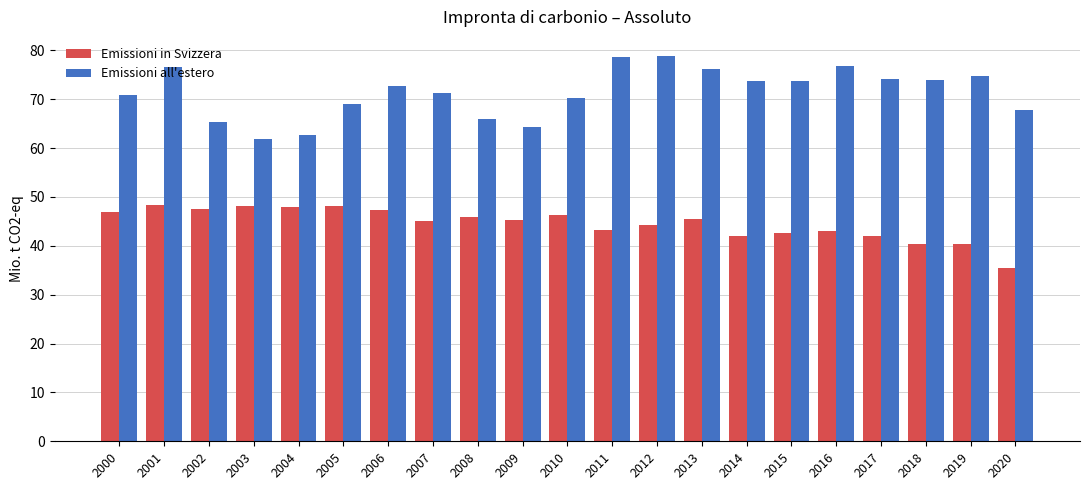

Rank the series by their maximum value, from lowest to highest.

Emissioni in Svizzera, Emissioni all'estero